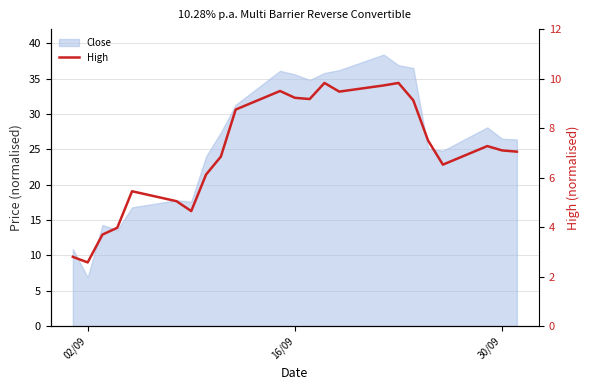

What is the difference between the maximum and minimum values?

7.2